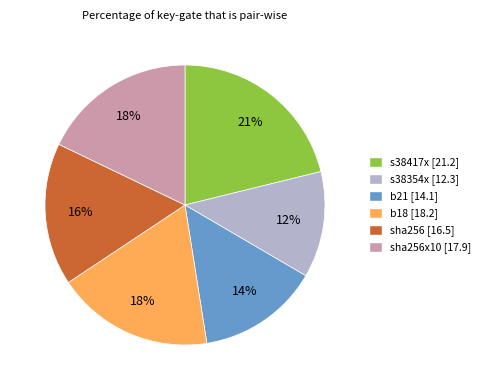

Is there any slice that represents more than half of the pie?

No